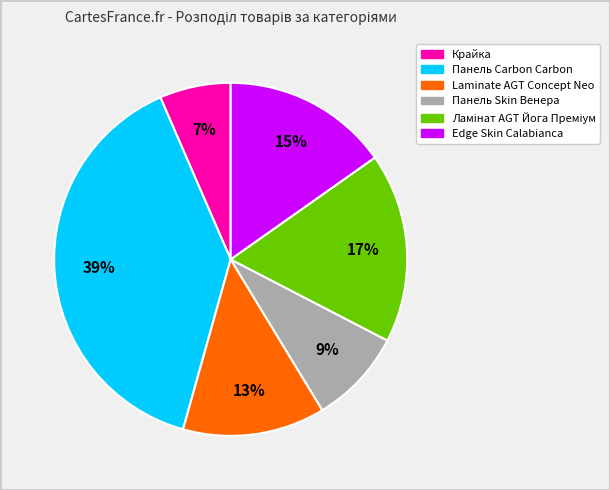

Is Панель Carbon Carbon the majority of the pie?

No